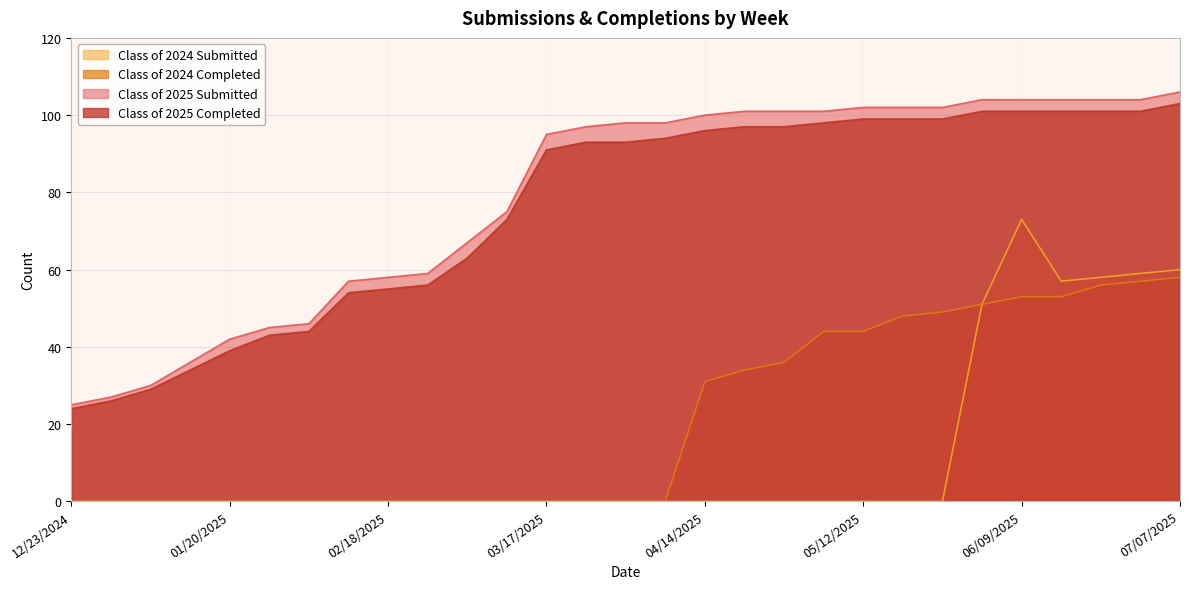

True or false: Class of 2024 Submitted and Class of 2025 Completed intersect in this chart.

False